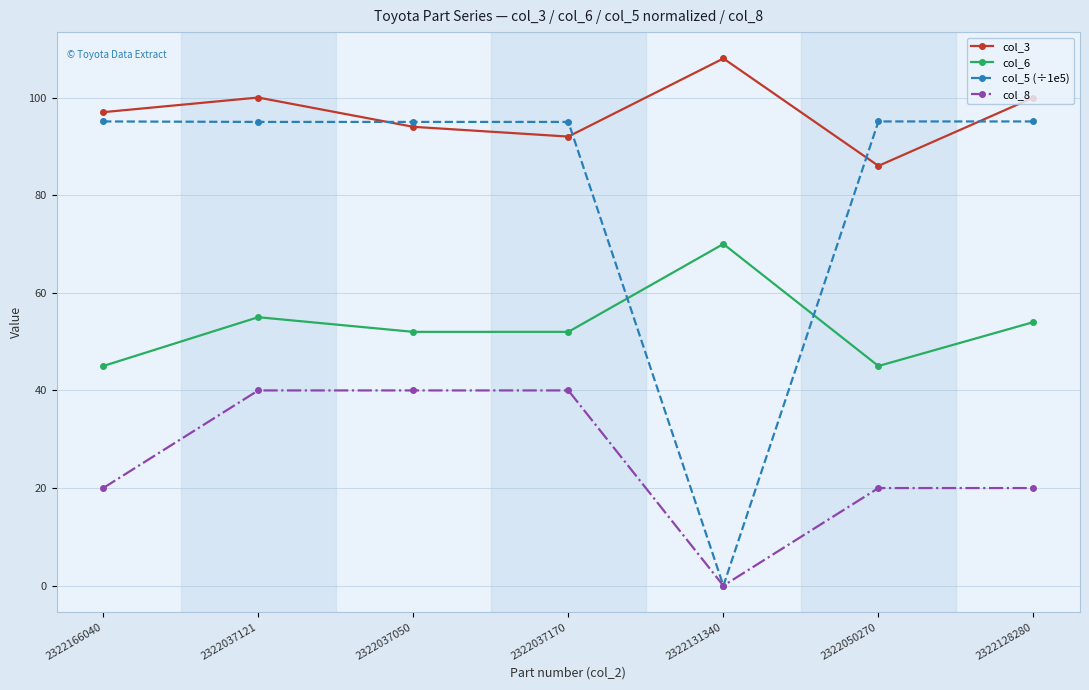

True or false: col_6 and col_3 cross at least once.

False